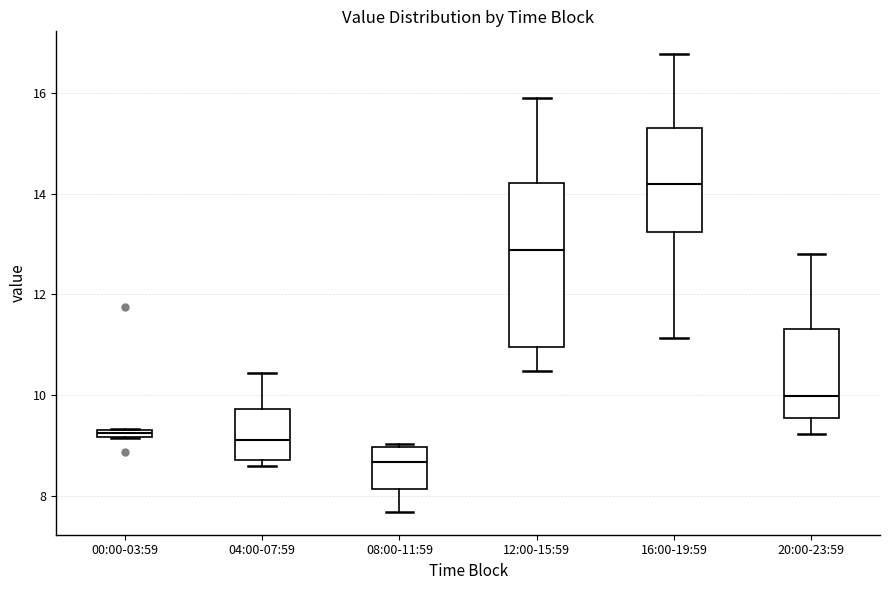

Which box is the tallest, from its lower edge to its upper edge?

12:00-15:59